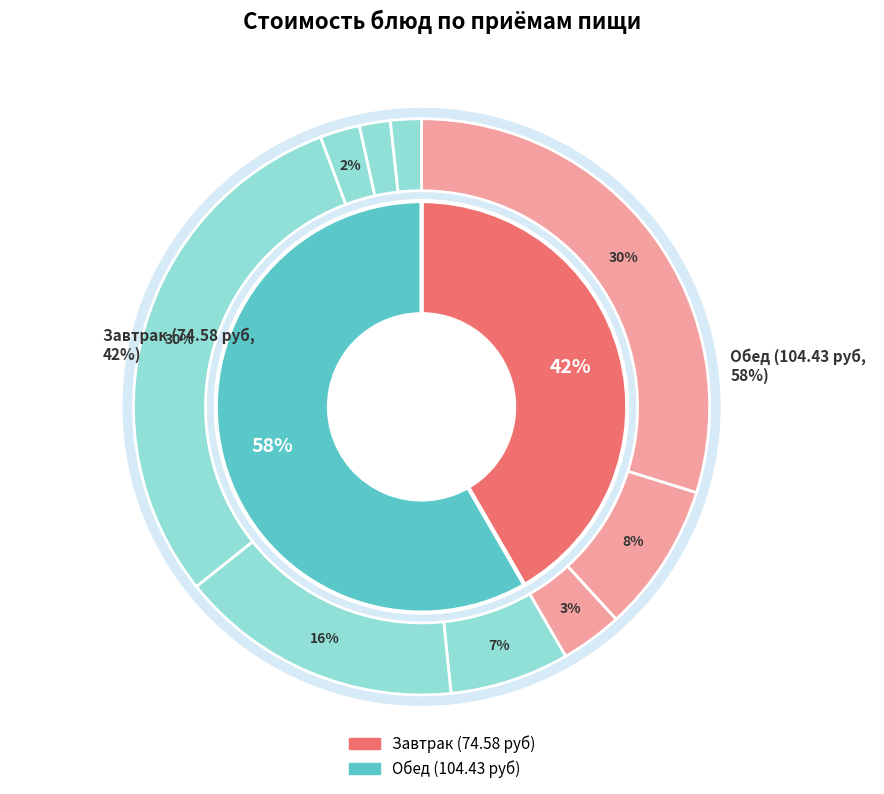

Is Компот из свежих яблок the majority of the pie?

No